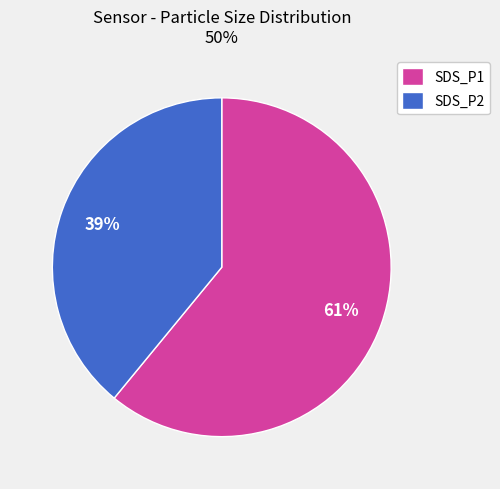

Which category has the smallest portion of the pie?

SDS_P2